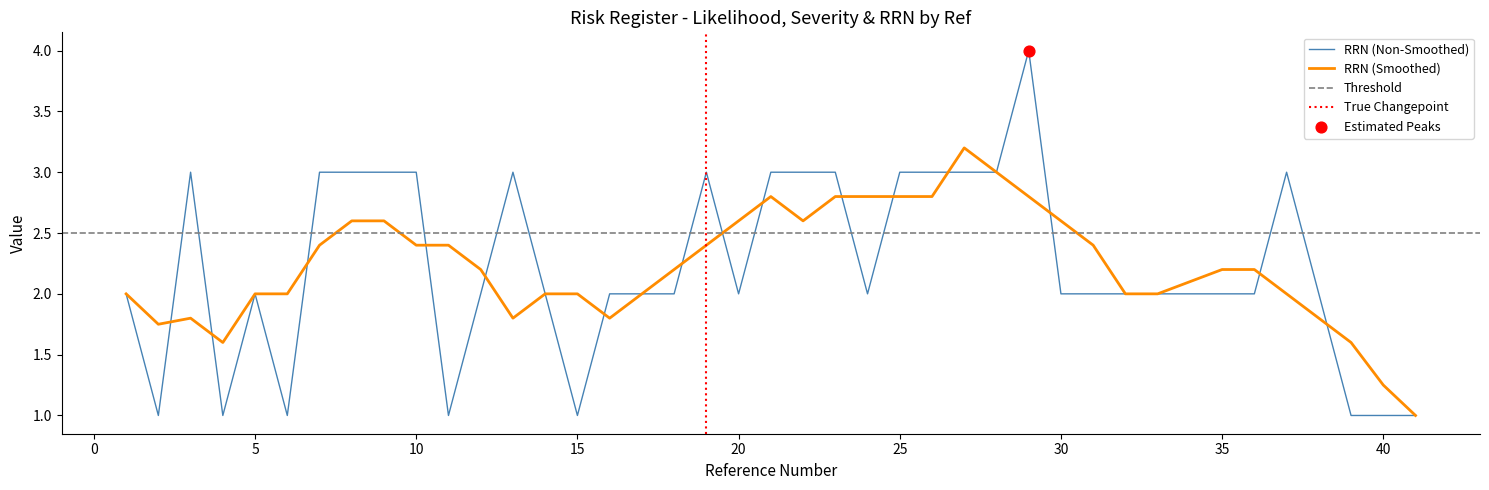

What is the highest value of the RRN (Non-Smoothed) series?

4.0